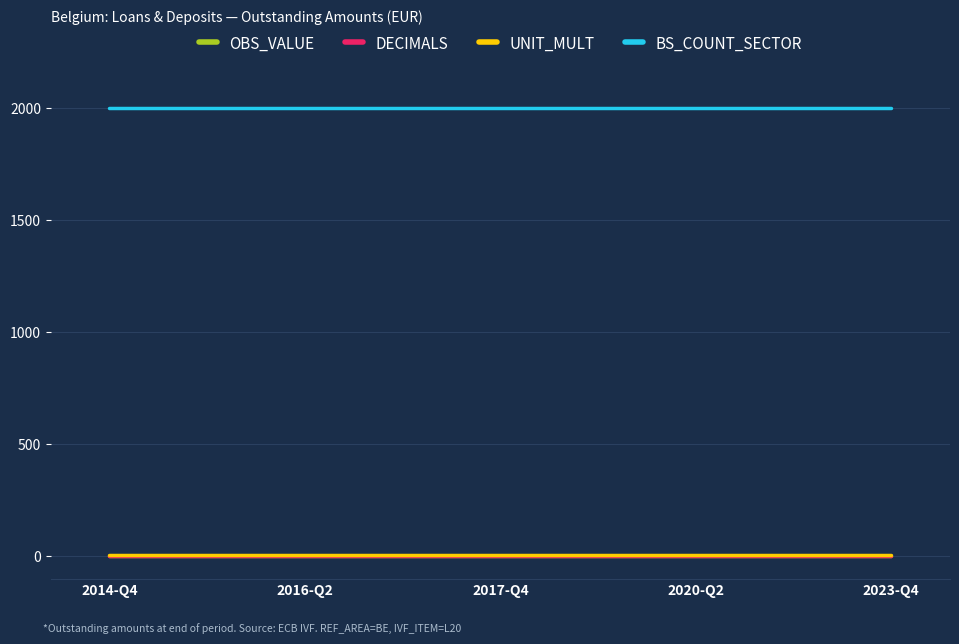

Does the chart display data point markers on the line(s)?

Yes